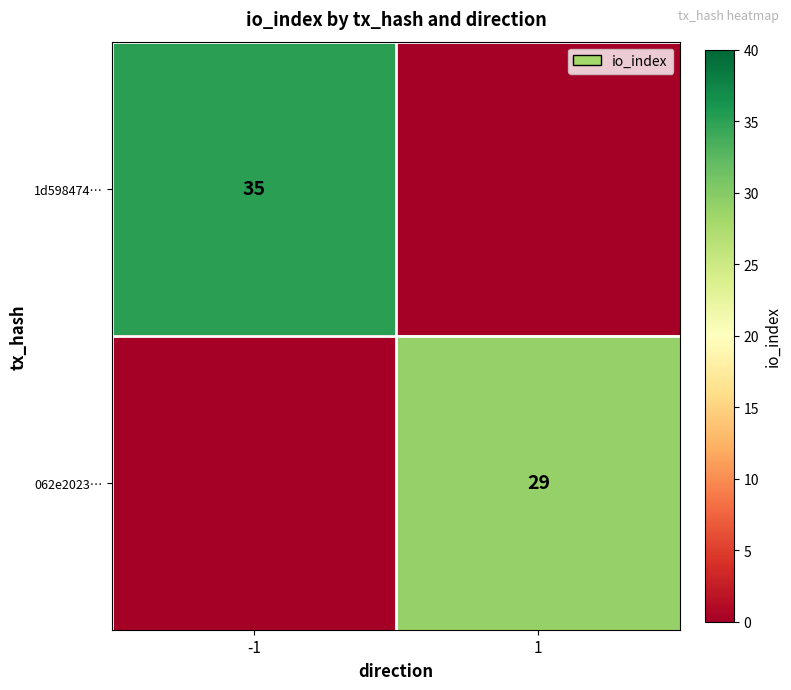

At which category is the sum across all series the highest?

-1